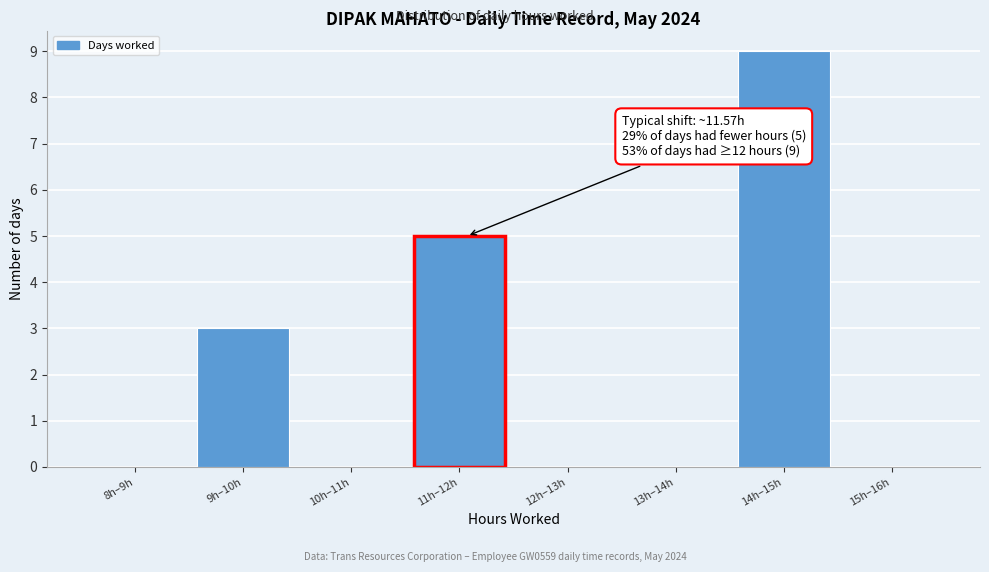

Reading left to right, extract all data points from this chart.

8h–9h=0	9h–10h=3	10h–11h=0	11h–12h=5	12h–13h=0	13h–14h=0	14h–15h=9	15h–16h=0